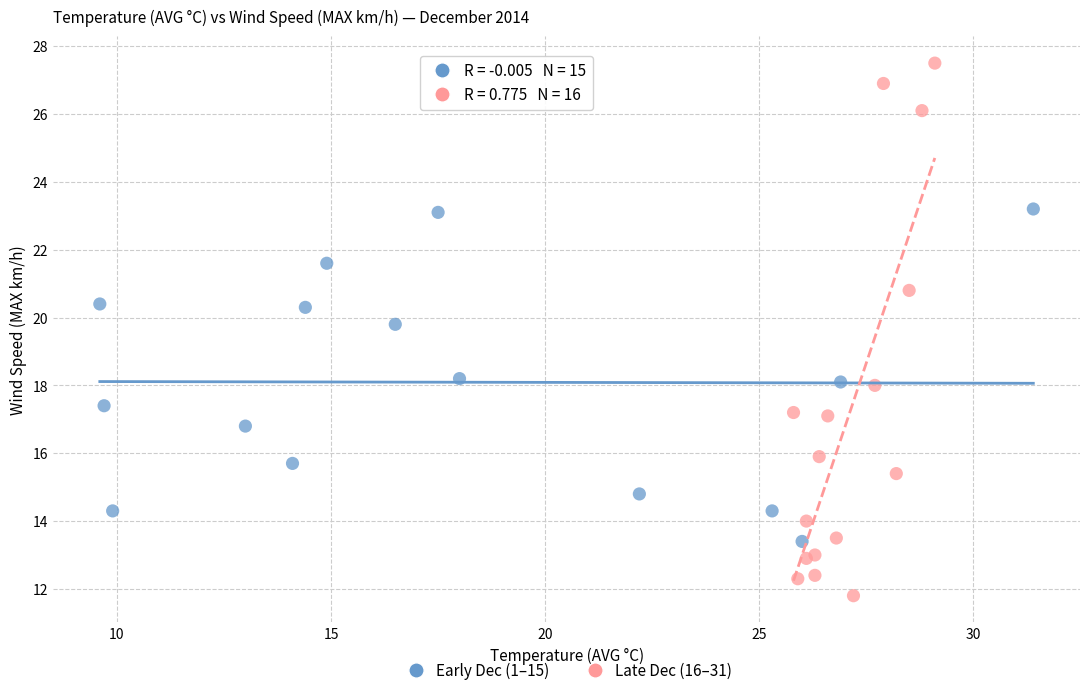

Which series has the largest Y range (max minus min)?

Late Dec (16–31)